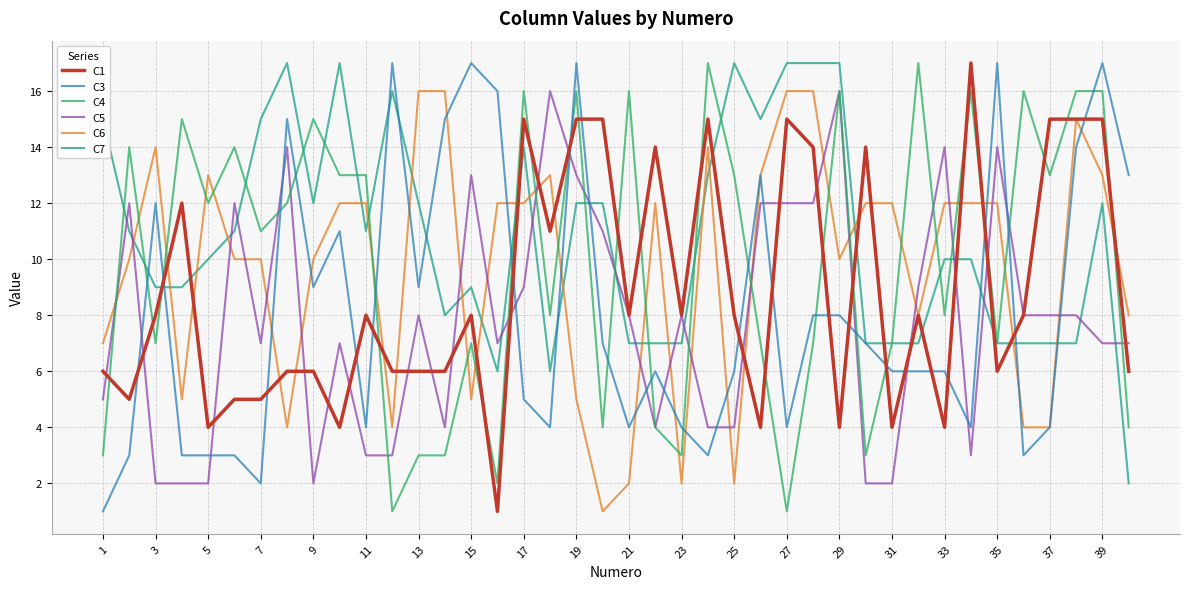

Which series has the largest total across all categories?

C7